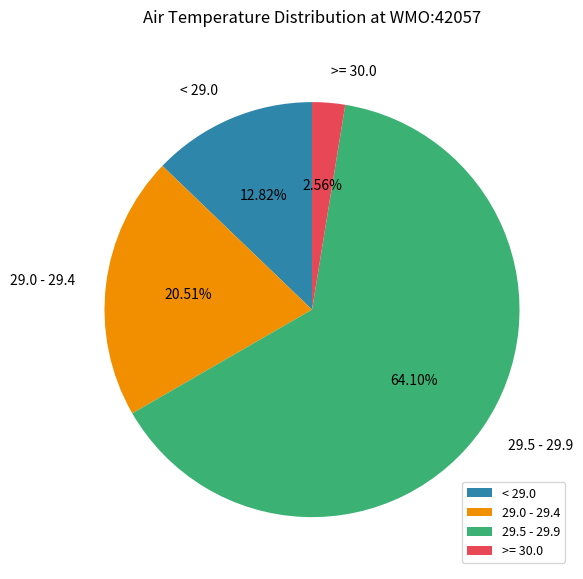

Which category has the smallest portion of the pie?

>= 30.0